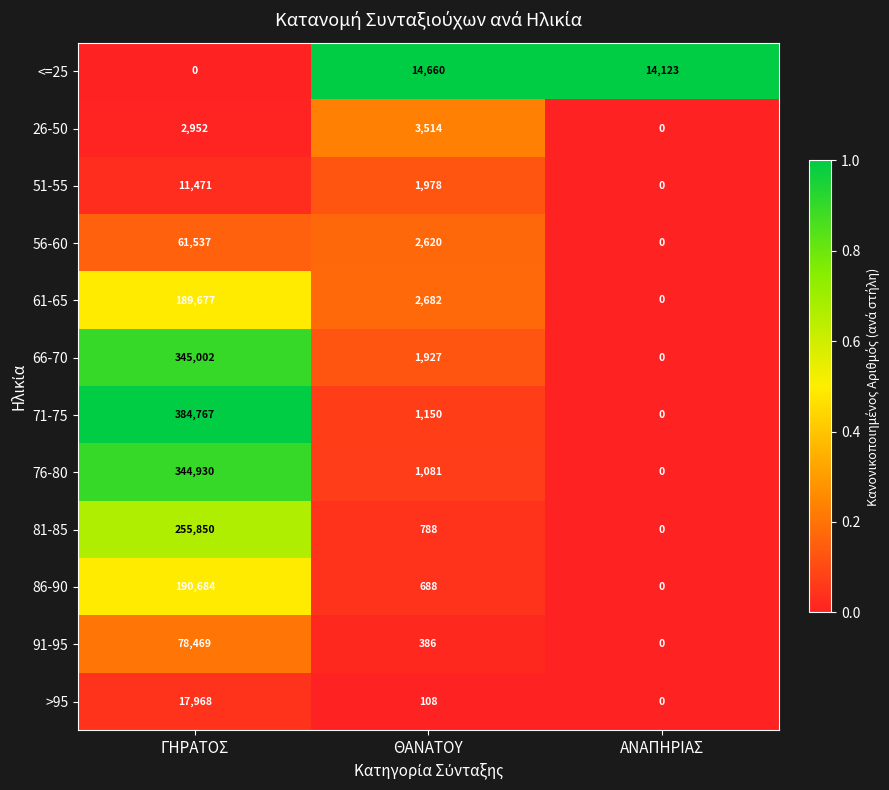

Where is 51-55 nearest to the value 5735?

ΘΑΝΑΤΟΥ